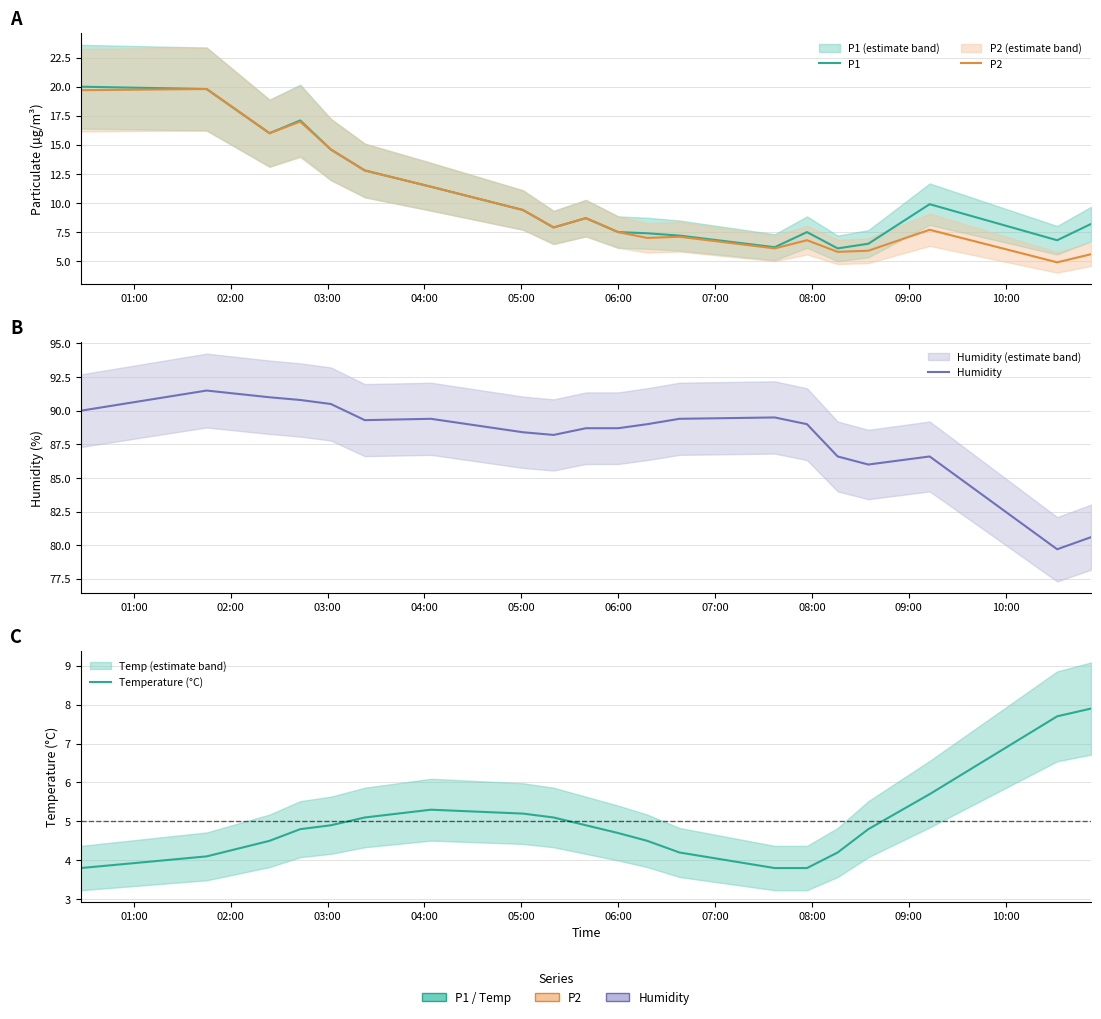

The value of P1 at 01:00 is 20.0. True or false?

True